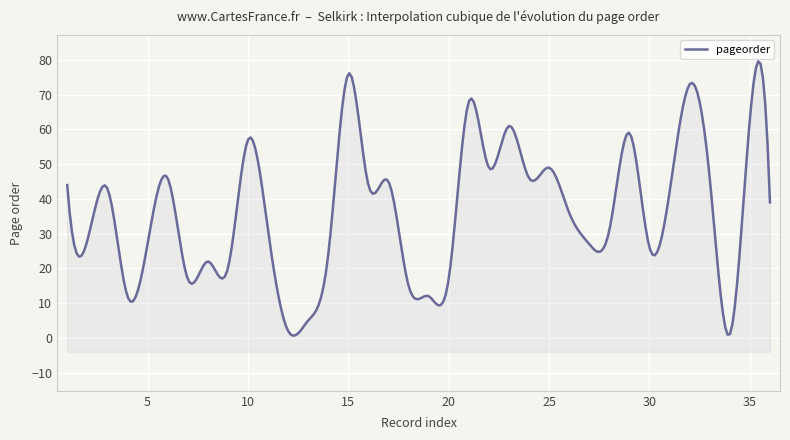

Which label corresponds to the largest value in the chart?

15